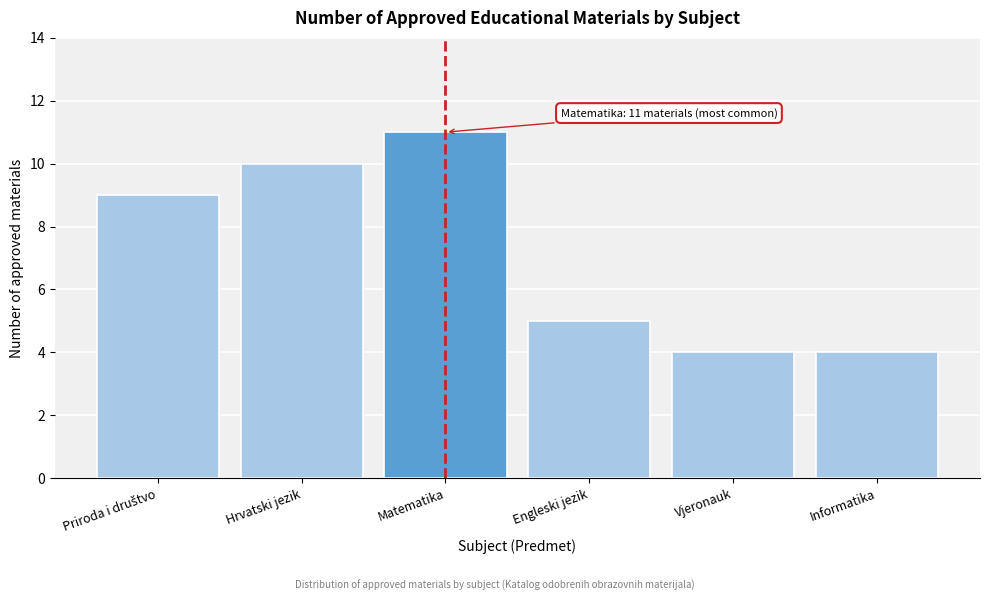

Reading left to right, extract all data points from this chart.

9	10	11	5	4	4